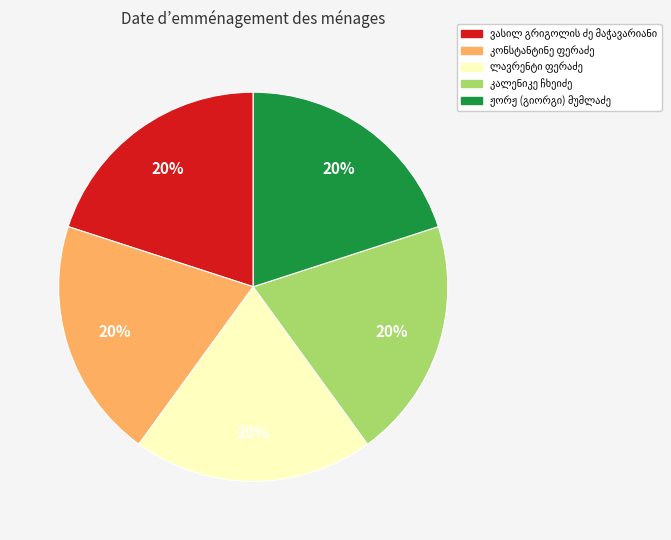

Does any single category account for the majority?

No